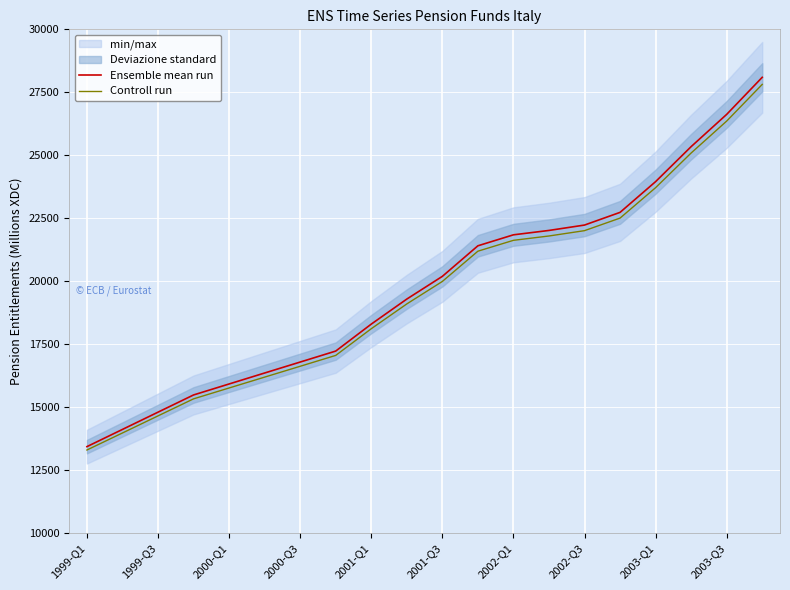

Reading left to right, list all the values displayed in this chart.

Ensemble mean run: 13423.0	14107.0	14792.0	15476.0	15912.0	16348.0	16783.0	17219.0	18290.0	19285.0	20187.0	21401.0	21837.0	22011.0	22225.0	22729.0	23950.0	25341.0	26622.0	28094.0
Controll run: 13288.8	13965.9	14644.1	15321.2	15752.9	16184.5	16615.2	17046.8	18107.1	19092.2	19985.1	21187.0	21618.6	21790.9	22002.8	22501.7	23710.5	25087.6	26355.8	27813.1